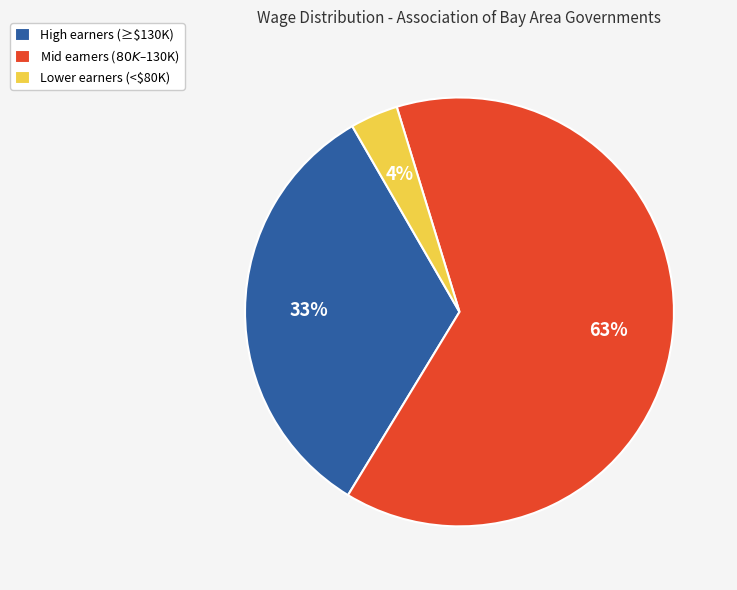

Count the number of slices in the pie.

3